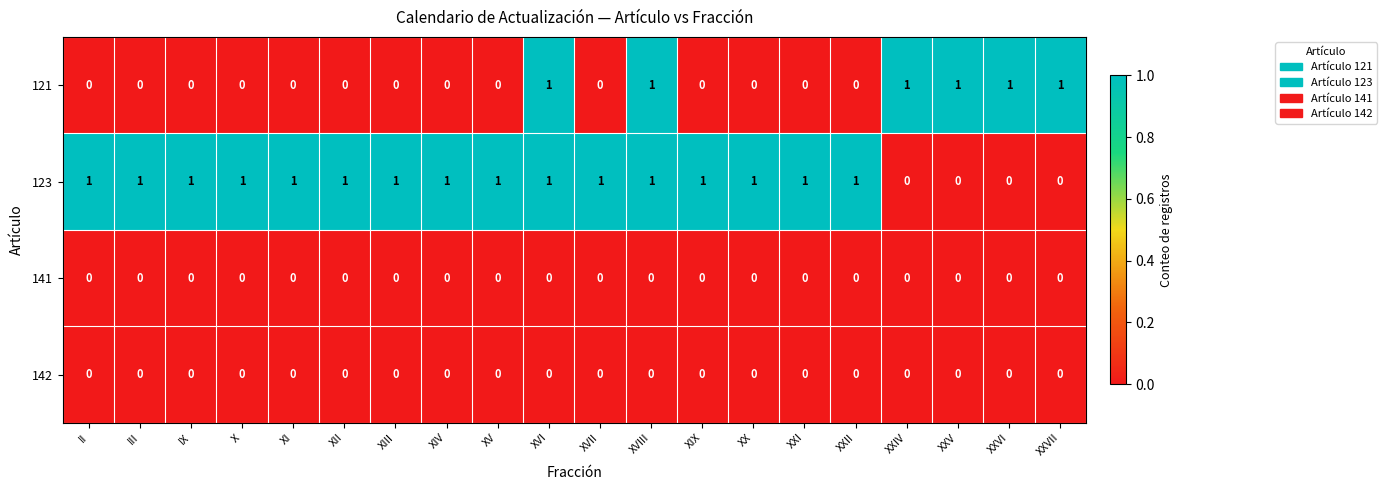

Count the 123 values in the range 1 to 2.

16